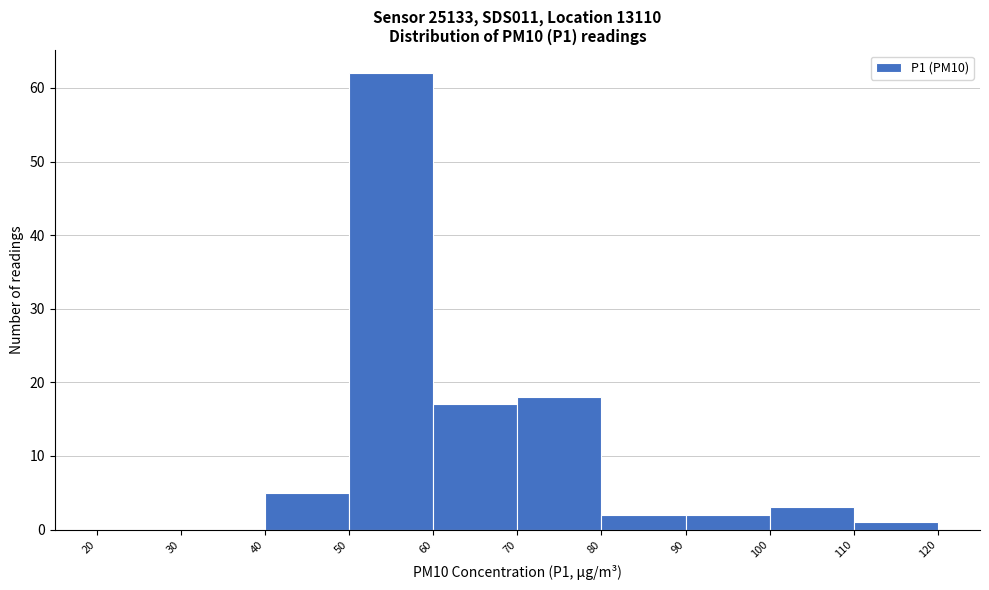

Reading left to right, transcribe this chart: for each bar, give the range it covers on the x-axis and its height. The values are not printed on the chart, so give them approximately, as read against the axis.

20 to 30: 0
30 to 40: 0
40 to 50: 5
50 to 60: 62
60 to 70: 17
70 to 80: 18
80 to 90: 2
90 to 100: 2
100 to 110: 3
110 to 120: 1